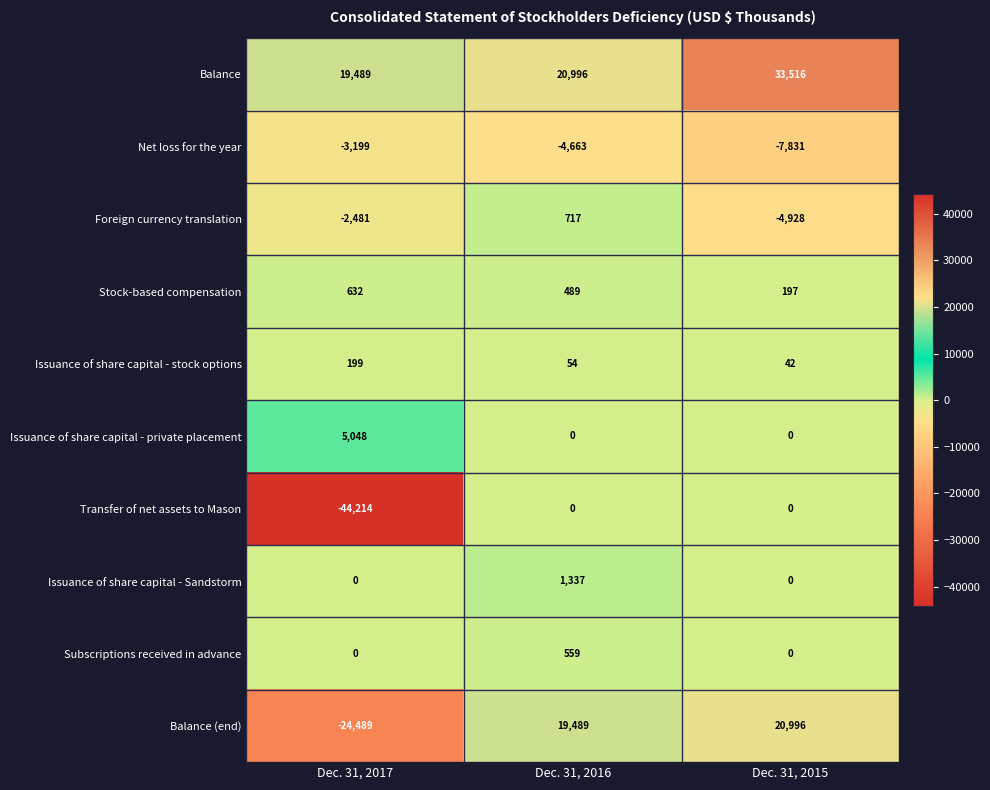

At which category does the chart reach its peak across all series?

Dec. 31, 2015